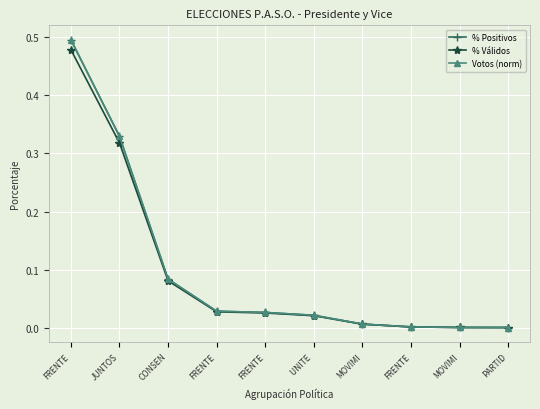

Reading left to right, what are all the values shown in this chart?

% Positivos: FRENTE=0.5	JUNTOS=0.3	CONSEN=0.1	FRENTE=0.0	FRENTE=0.0	UNITE =0.0	MOVIMI=0.0	FRENTE=0.0	MOVIMI=0.0	PARTID=0.0
% Válidos: FRENTE=0.5	JUNTOS=0.3	CONSEN=0.1	FRENTE=0.0	FRENTE=0.0	UNITE =0.0	MOVIMI=0.0	FRENTE=0.0	MOVIMI=0.0	PARTID=0.0
Votos (norm): FRENTE=0.5	JUNTOS=0.3	CONSEN=0.1	FRENTE=0.0	FRENTE=0.0	UNITE =0.0	MOVIMI=0.0	FRENTE=0.0	MOVIMI=0.0	PARTID=0.0